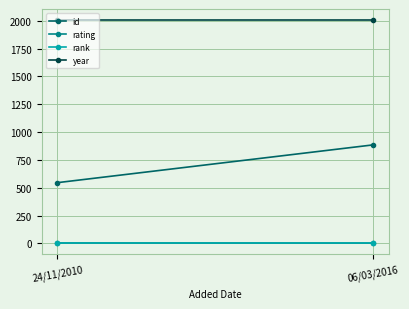

At 06/03/2016, list the series in order from largest to smallest.

year, id, rating, rank